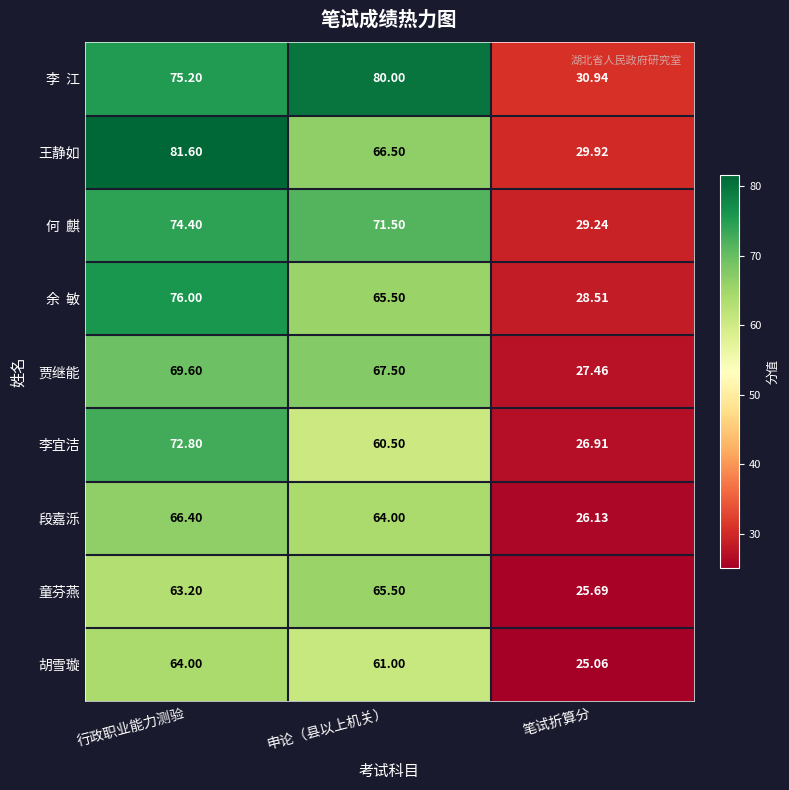

Between 行政职业能力测验 and 申论（县以上机关）, which series saw the biggest shift?

王静如